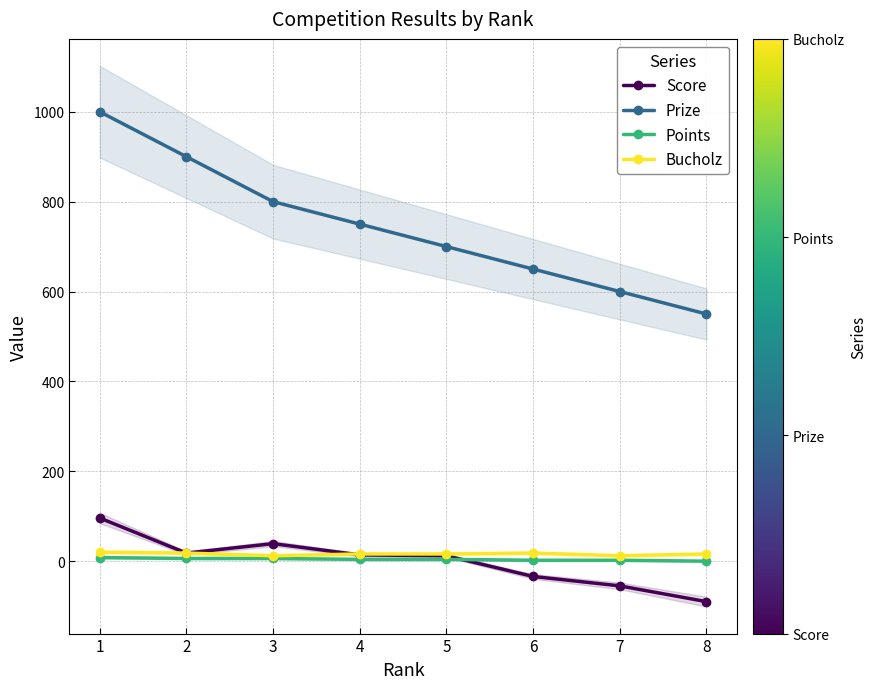

How many times do Score and Bucholz cross each other?

1